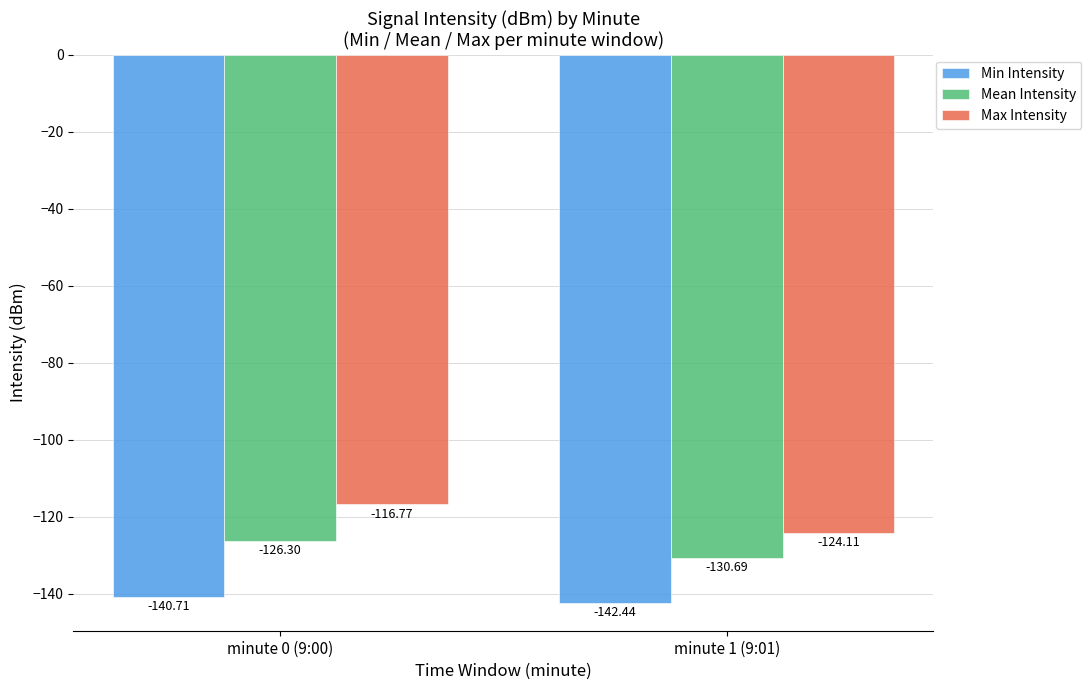

Which series has the largest total across all categories?

Max Intensity